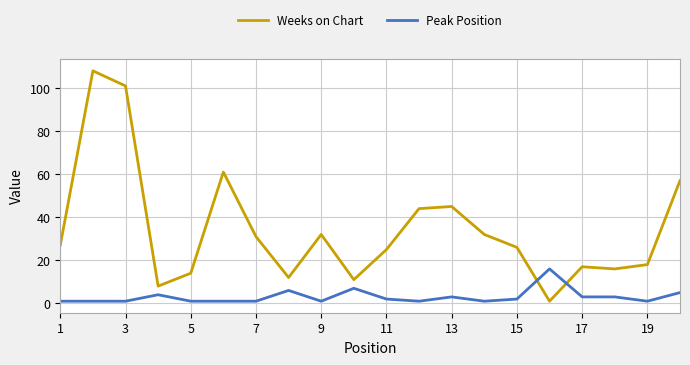

What is the maximum value for Peak Position?

16